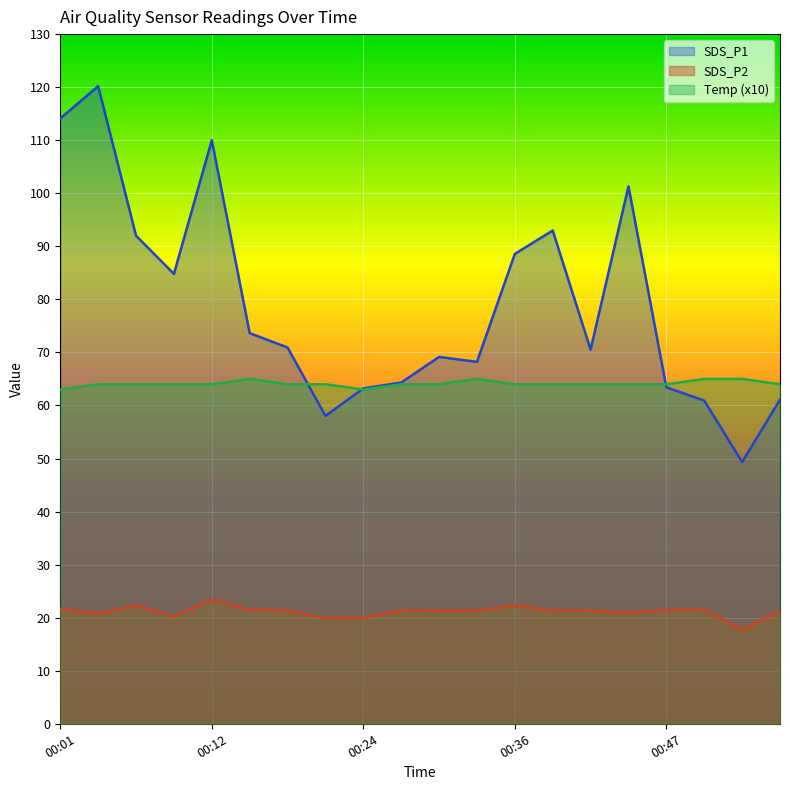

Rank the series by their maximum value, from lowest to highest.

SDS_P2, Temp (x10), SDS_P1